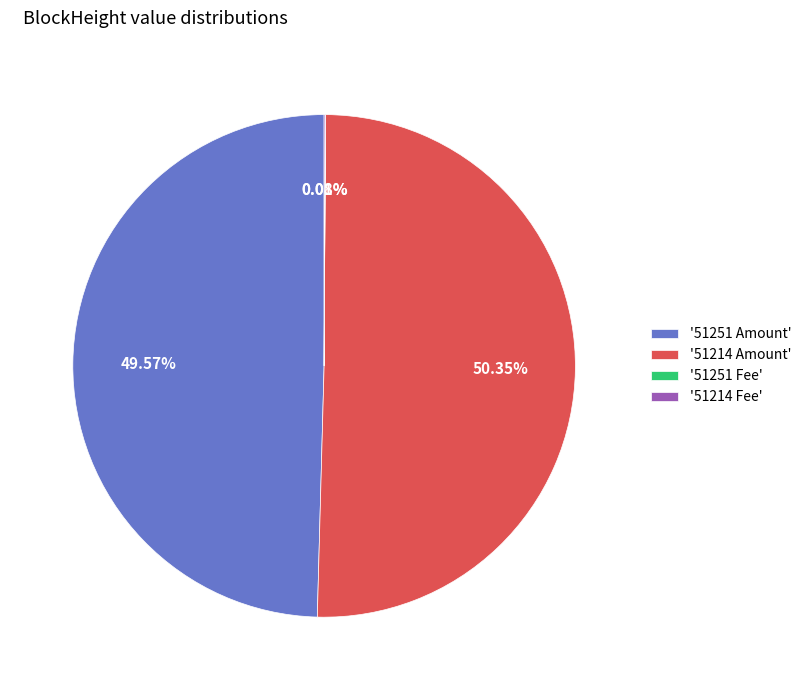

Approximately how many times larger is the value at '51251 Amount' compared to '51214 Amount'?

1.0